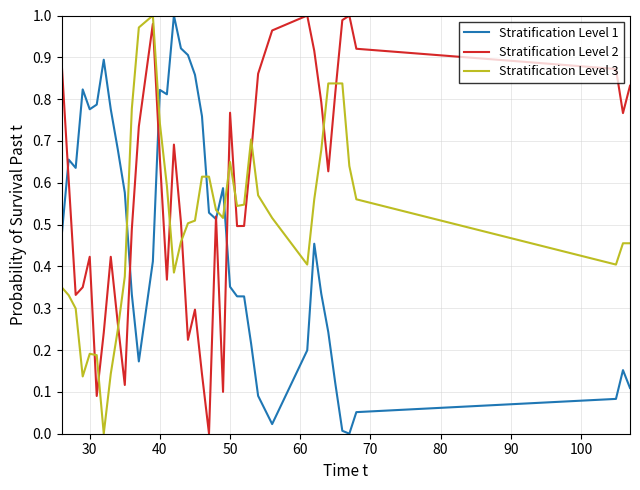

How many values in Stratification Level 3 are above zero?

39